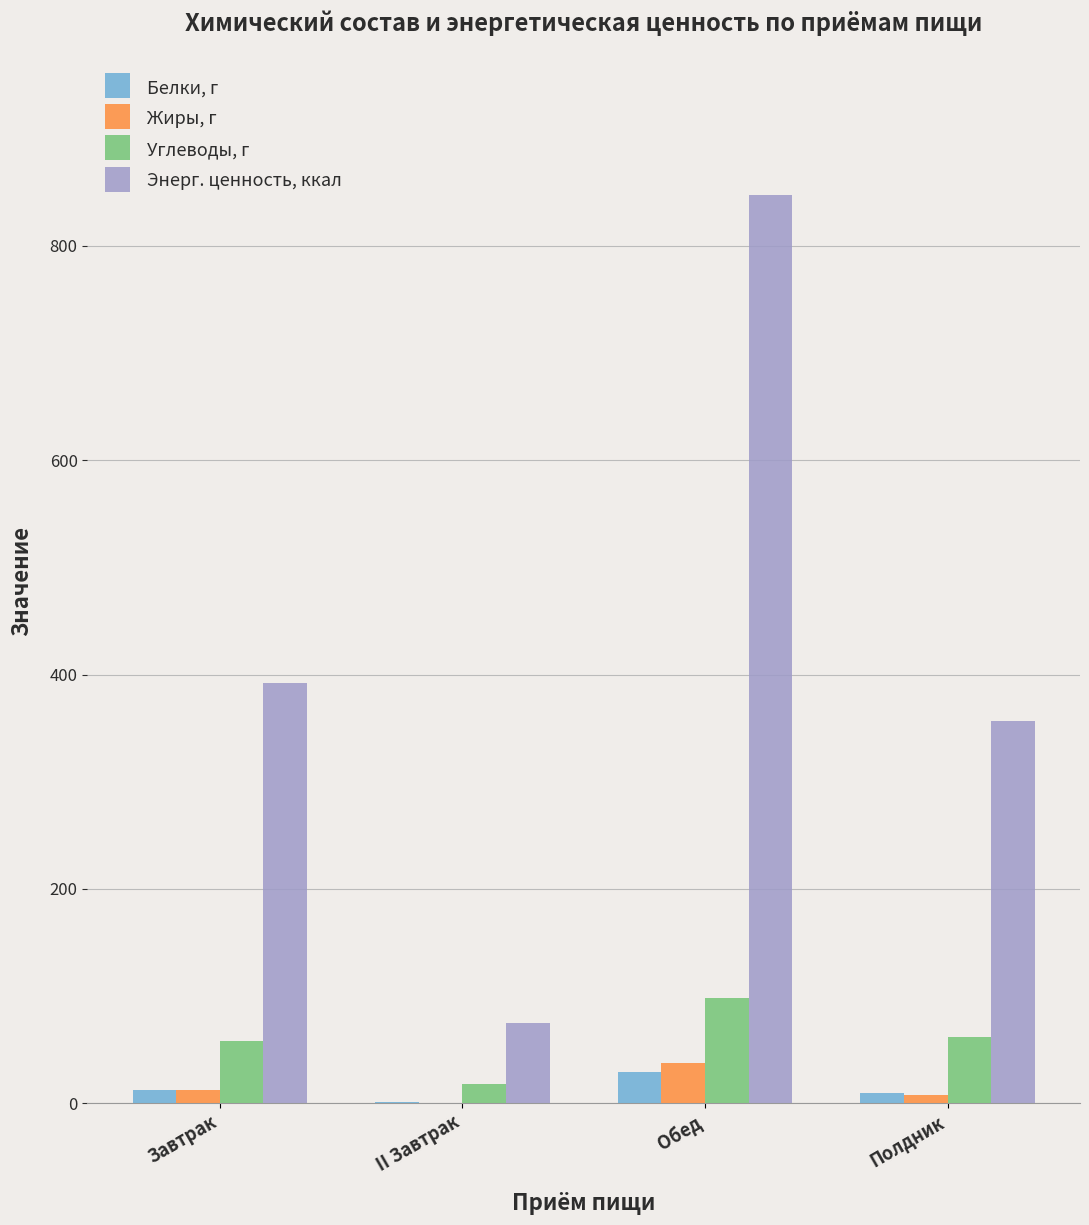

Are the bars horizontal?

No